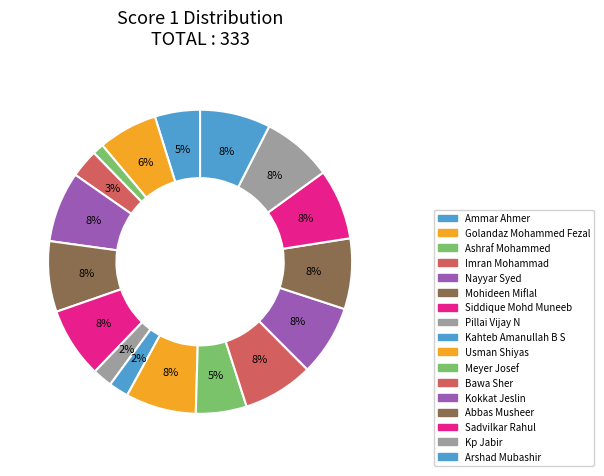

To the nearest percent, what is the difference between the Kp Jabir and Ashraf Mohammed slice percentages?

6%